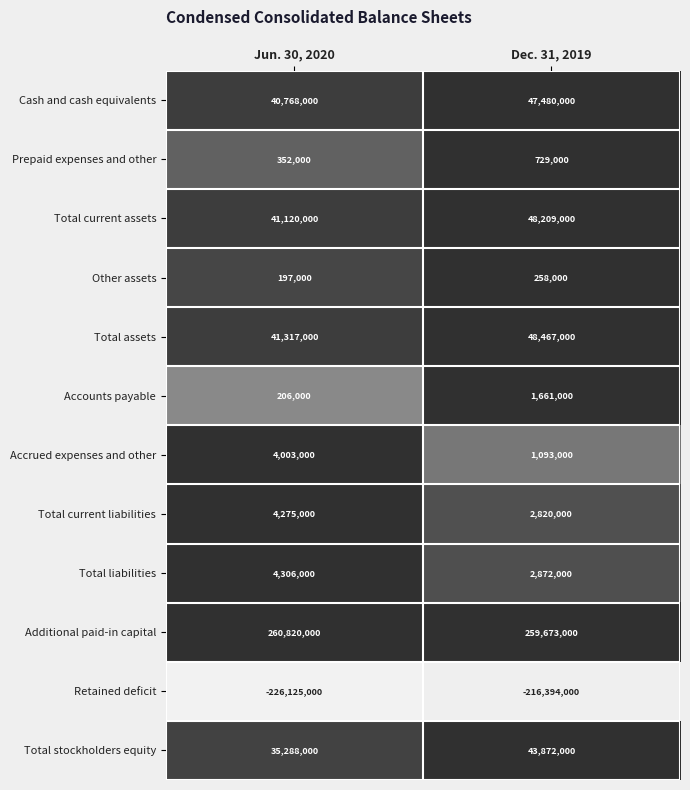

Which series changed the most between Jun. 30, 2020 and Dec. 31, 2019?

Retained deficit